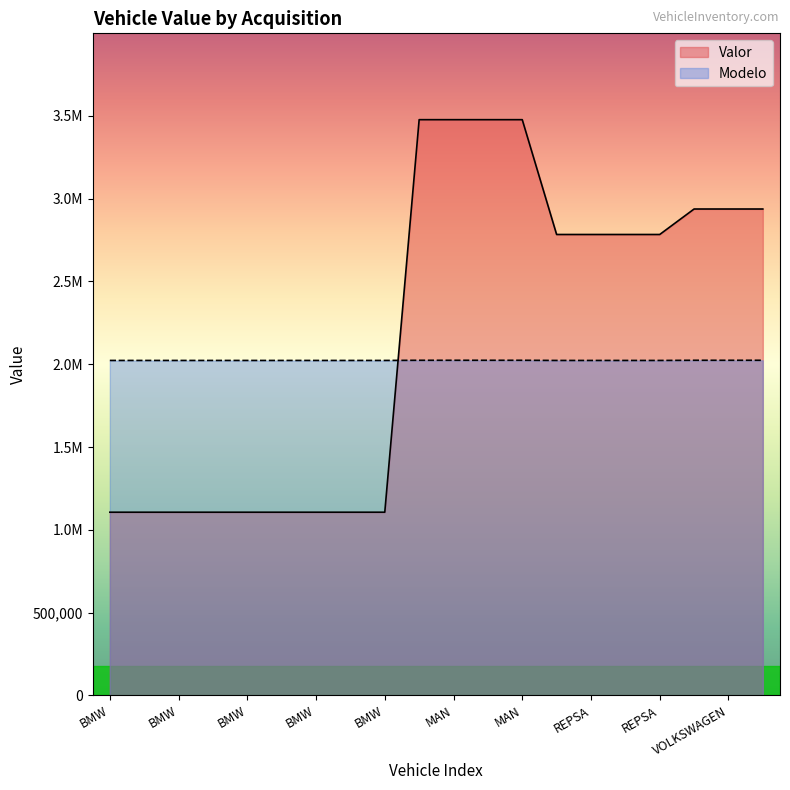

Which series has the widest spread of values?

Valor